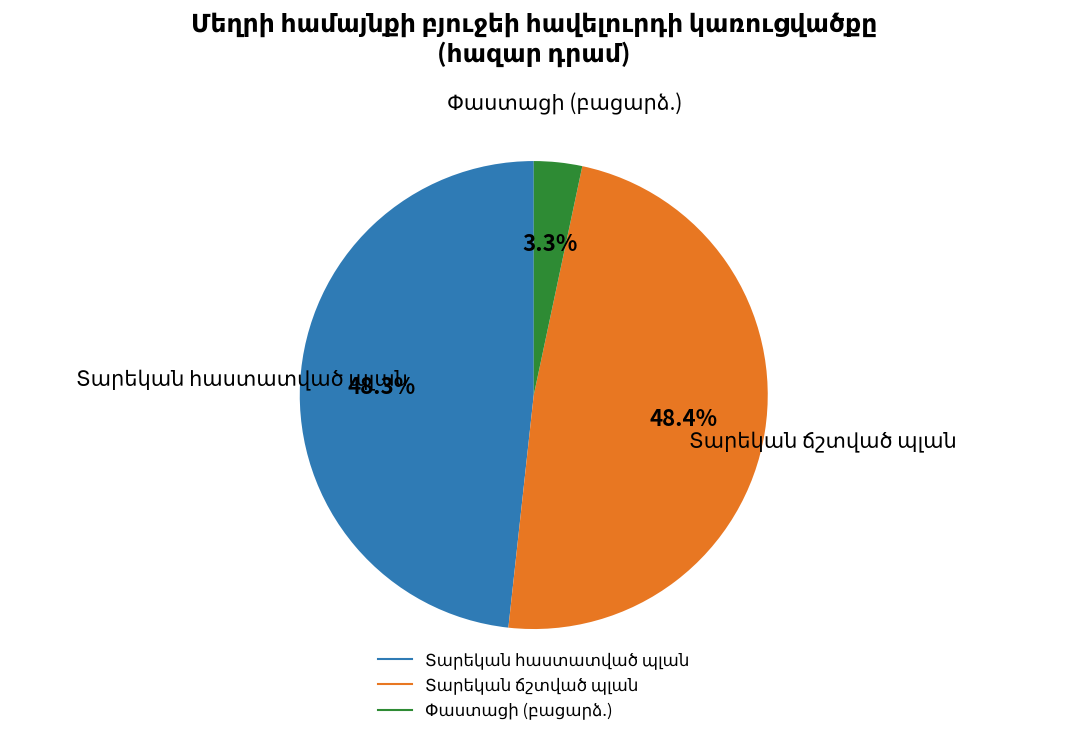

Is there a majority slice in this chart?

No